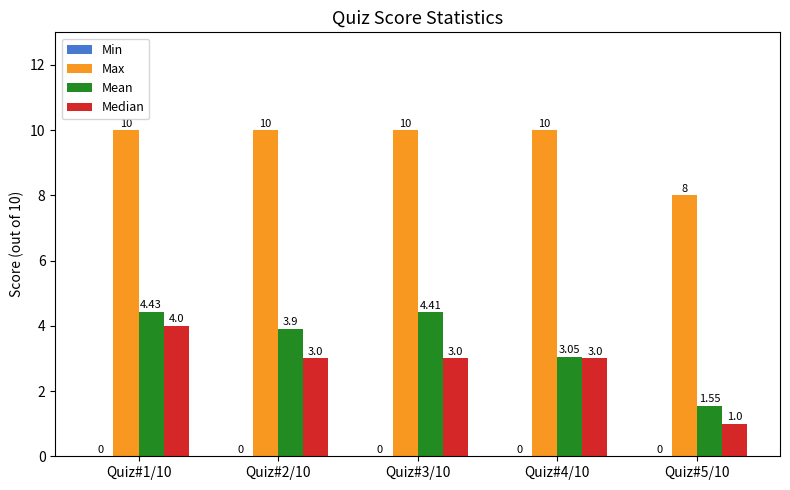

How many distinct data groups are displayed?

3